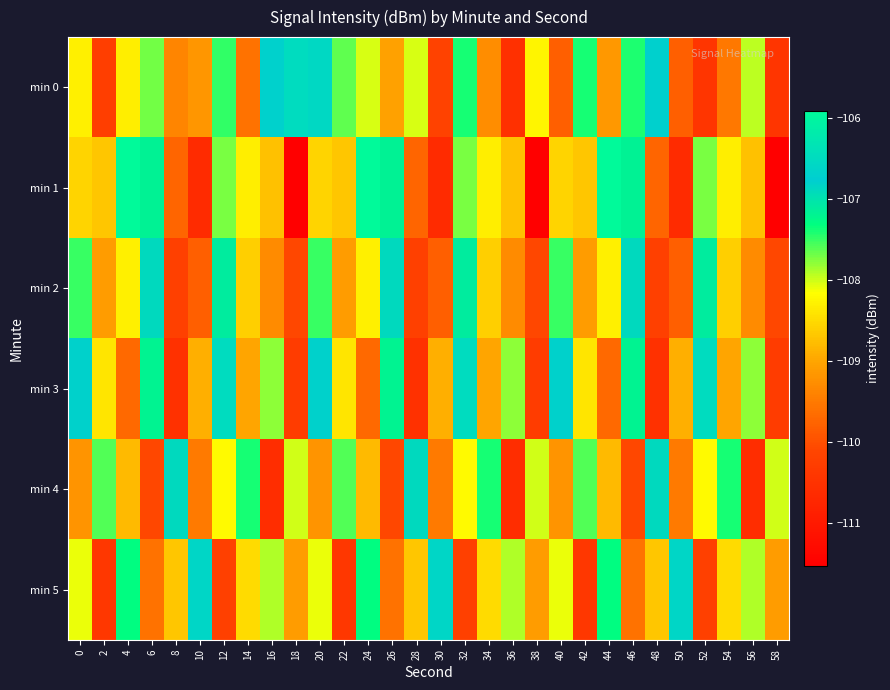

Reading left to right, list all the values displayed in this chart.

min 0: 0=-108.3	2=-110.2	4=-108.3	6=-107.7	8=-109.4	10=-109.2	12=-107.5	14=-109.6	16=-106.7	18=-106.5	20=-106.6	22=-107.6	24=-108.0	26=-109.0	28=-108.0	30=-110.2	32=-107.4	34=-109.3	36=-110.5	38=-108.2	40=-109.8	42=-107.4	44=-109.1	46=-107.4	48=-106.7	50=-109.8	52=-110.4	54=-109.5	56=-108.0	58=-110.4
min 1: 0=-108.6	2=-108.7	4=-105.9	6=-107.2	8=-109.7	10=-110.6	12=-107.7	14=-108.3	16=-108.7	18=-111.5	20=-108.6	22=-108.7	24=-105.9	26=-107.2	28=-109.7	30=-110.6	32=-107.7	34=-108.3	36=-108.7	38=-111.5	40=-108.6	42=-108.7	44=-105.9	46=-107.2	48=-109.7	50=-110.6	52=-107.7	54=-108.3	56=-108.7	58=-111.5
min 2: 0=-107.5	2=-109.1	4=-108.3	6=-106.9	8=-110.2	10=-109.8	12=-107.1	14=-108.6	16=-109.3	18=-110.1	20=-107.5	22=-109.1	24=-108.3	26=-106.9	28=-110.2	30=-109.8	32=-107.1	34=-108.6	36=-109.3	38=-110.1	40=-107.5	42=-109.1	44=-108.3	46=-106.9	48=-110.2	50=-109.8	52=-107.1	54=-108.6	56=-109.3	58=-110.1
min 3: 0=-106.8	2=-108.4	4=-109.7	6=-107.2	8=-110.5	10=-108.9	12=-106.5	14=-109.0	16=-107.8	18=-110.3	20=-106.8	22=-108.4	24=-109.7	26=-107.2	28=-110.5	30=-108.9	32=-106.5	34=-109.0	36=-107.8	38=-110.3	40=-106.8	42=-108.4	44=-109.7	46=-107.2	48=-110.5	50=-108.9	52=-106.5	54=-109.0	56=-107.8	58=-110.3
min 4: 0=-109.2	2=-107.6	4=-108.8	6=-110.1	8=-106.9	10=-109.5	12=-108.2	14=-107.4	16=-110.6	18=-108.0	20=-109.2	22=-107.6	24=-108.8	26=-110.1	28=-106.9	30=-109.5	32=-108.2	34=-107.4	36=-110.6	38=-108.0	40=-109.2	42=-107.6	44=-108.8	46=-110.1	48=-106.9	50=-109.5	52=-108.2	54=-107.4	56=-110.6	58=-108.0
min 5: 0=-108.1	2=-110.4	4=-107.3	6=-109.6	8=-108.7	10=-106.6	12=-110.2	14=-108.5	16=-107.9	18=-109.1	20=-108.1	22=-110.4	24=-107.3	26=-109.6	28=-108.7	30=-106.6	32=-110.2	34=-108.5	36=-107.9	38=-109.1	40=-108.1	42=-110.4	44=-107.3	46=-109.6	48=-108.7	50=-106.6	52=-110.2	54=-108.5	56=-107.9	58=-109.1